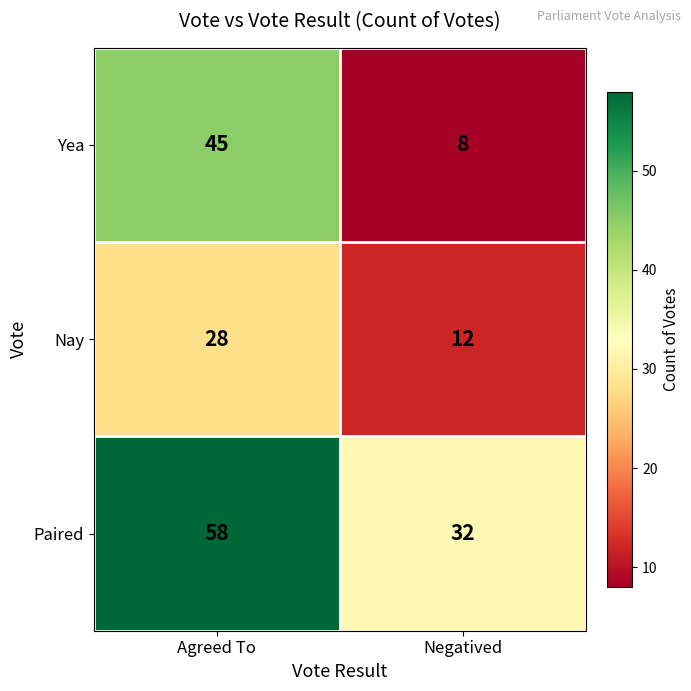

Reading left to right, transcribe all the data shown in this chart.

Yea: 45	8
Nay: 28	12
Paired: 58	32